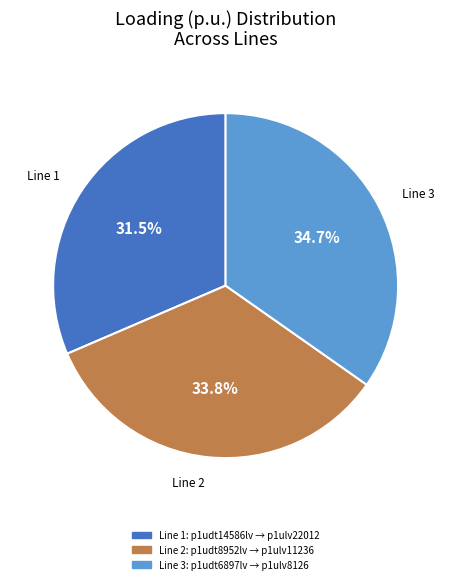

What is the largest slice in the pie chart?

Line 3: p1udt6897lv → p1ulv8126